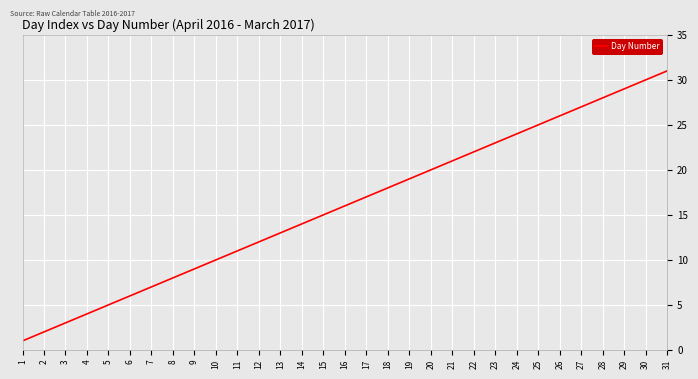

What is the ratio of the value at 2 to the value at 16?

0.1